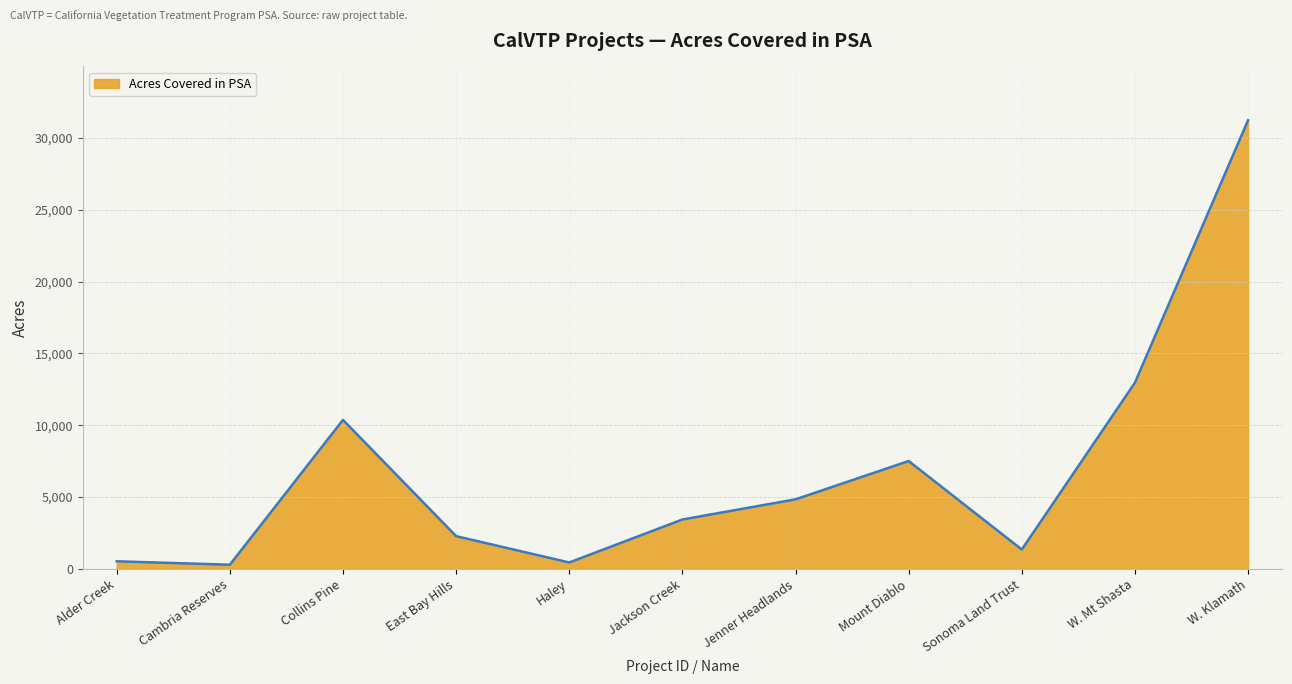

What is the difference between the maximum and second lowest values?

30786